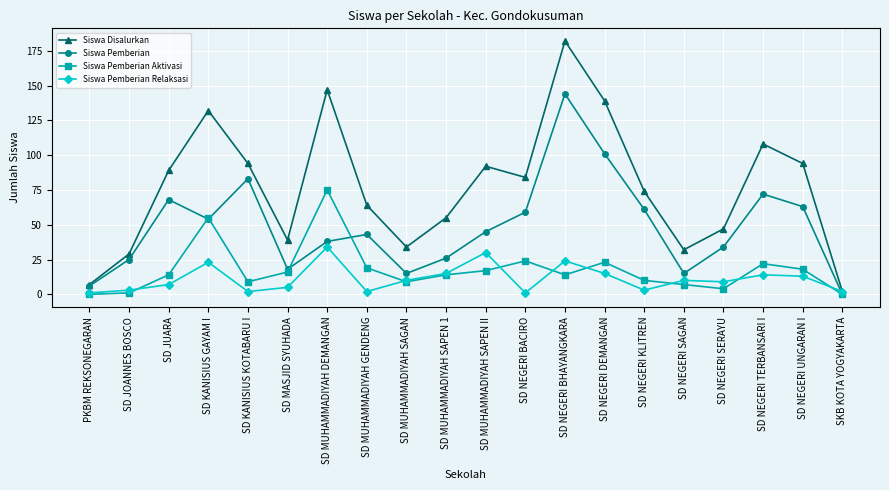

The value of Siswa Pemberian Relaksasi at SD NEGERI KLITREN is 3. True or false?

True